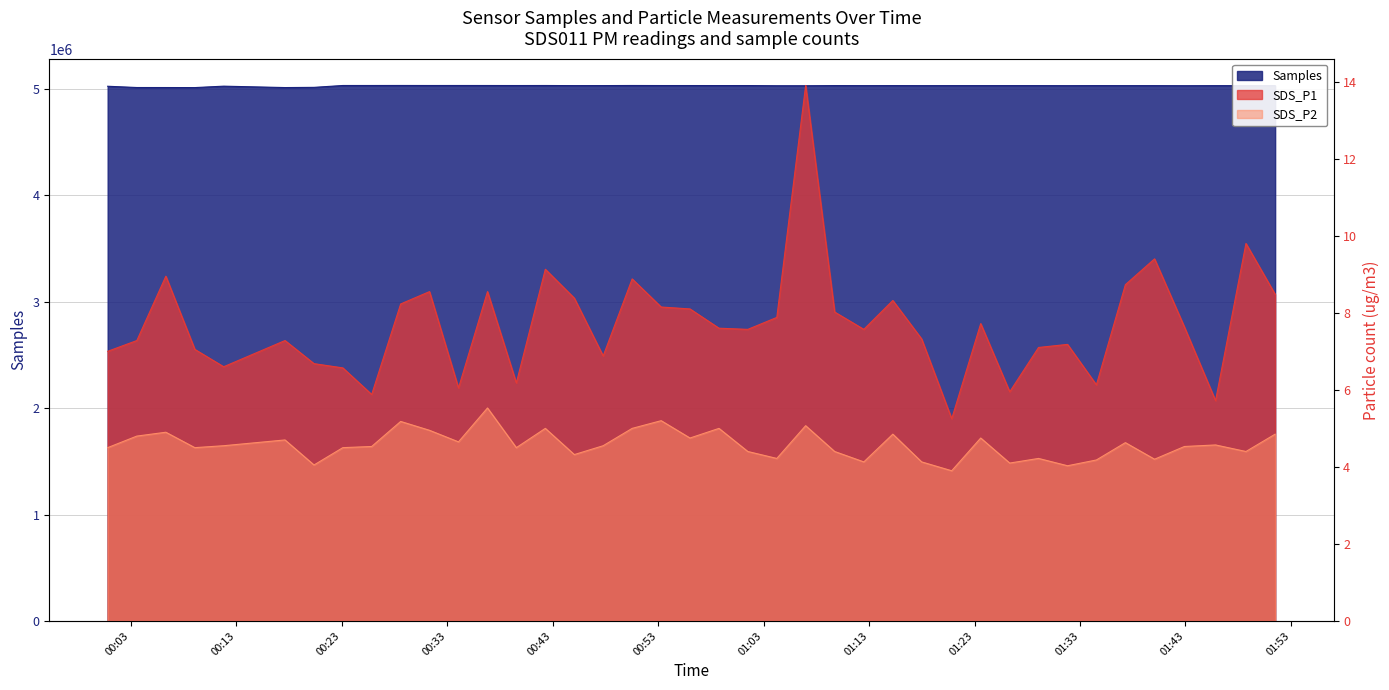

Reading left to right, what are all the values shown in this chart?

Samples: 2022/11/10 00:00:48=5025378.0	2022/11/10 00:03:34=5013516.0	2022/11/10 00:06:19=5013298.0	2022/11/10 00:09:04=5012875.0	2022/11/10 00:11:48=5026220.0	2022/11/10 00:17:37=5013084.0	2022/11/10 00:20:22=5015025.0	2022/11/10 00:23:06=5032474.0	2022/11/10 00:25:50=5032512.0	2022/11/10 00:28:35=5032756.0	2022/11/10 00:31:19=5032445.0	2022/11/10 00:34:04=5032542.0	2022/11/10 00:36:49=5032450.0	2022/11/10 00:39:33=5032162.0	2022/11/10 00:42:18=5032425.0	2022/11/10 00:45:03=5031399.0	2022/11/10 00:47:47=5031718.0	2022/11/10 00:50:32=5032554.0	2022/11/10 00:53:17=5032057.0	2022/11/10 00:56:01=5032049.0	2022/11/10 00:58:46=5031889.0	2022/11/10 01:01:30=5031967.0	2022/11/10 01:04:15=5030155.0	2022/11/10 01:06:59=5030191.0	2022/11/10 01:09:44=5031623.0	2022/11/10 01:12:30=5031237.0	2022/11/10 01:15:15=5031568.0	2022/11/10 01:17:59=5031134.0	2022/11/10 01:20:50=5031359.0	2022/11/10 01:23:35=5031350.0	2022/11/10 01:26:20=5031445.0	2022/11/10 01:29:04=5031354.0	2022/11/10 01:31:49=5030929.0	2022/11/10 01:34:33=5031445.0	2022/11/10 01:37:18=5031231.0	2022/11/10 01:40:04=5031187.0	2022/11/10 01:42:54=5030528.0	2022/11/10 01:45:51=5031152.0	2022/11/10 01:48:44=5030945.0	2022/11/10 01:51:30=5031236.0
SDS_P1: 2022/11/10 00:00:48=7.0	2022/11/10 00:03:34=7.3	2022/11/10 00:06:19=8.9	2022/11/10 00:09:04=7.0	2022/11/10 00:11:48=6.6	2022/11/10 00:17:37=7.3	2022/11/10 00:20:22=6.7	2022/11/10 00:23:06=6.6	2022/11/10 00:25:50=5.9	2022/11/10 00:28:35=8.2	2022/11/10 00:31:19=8.6	2022/11/10 00:34:04=6.0	2022/11/10 00:36:49=8.6	2022/11/10 00:39:33=6.2	2022/11/10 00:42:18=9.1	2022/11/10 00:45:03=8.4	2022/11/10 00:47:47=6.9	2022/11/10 00:50:32=8.9	2022/11/10 00:53:17=8.2	2022/11/10 00:56:01=8.1	2022/11/10 00:58:46=7.6	2022/11/10 01:01:30=7.6	2022/11/10 01:04:15=7.9	2022/11/10 01:06:59=13.9	2022/11/10 01:09:44=8.0	2022/11/10 01:12:30=7.6	2022/11/10 01:15:15=8.3	2022/11/10 01:17:59=7.3	2022/11/10 01:20:50=5.2	2022/11/10 01:23:35=7.7	2022/11/10 01:26:20=6.0	2022/11/10 01:29:04=7.1	2022/11/10 01:31:49=7.2	2022/11/10 01:34:33=6.1	2022/11/10 01:37:18=8.7	2022/11/10 01:40:04=9.4	2022/11/10 01:42:54=7.6	2022/11/10 01:45:51=5.7	2022/11/10 01:48:44=9.8	2022/11/10 01:51:30=8.5
SDS_P2: 2022/11/10 00:00:48=4.5	2022/11/10 00:03:34=4.8	2022/11/10 00:06:19=4.9	2022/11/10 00:09:04=4.5	2022/11/10 00:11:48=4.5	2022/11/10 00:17:37=4.7	2022/11/10 00:20:22=4.0	2022/11/10 00:23:06=4.5	2022/11/10 00:25:50=4.5	2022/11/10 00:28:35=5.2	2022/11/10 00:31:19=5.0	2022/11/10 00:34:04=4.7	2022/11/10 00:36:49=5.5	2022/11/10 00:39:33=4.5	2022/11/10 00:42:18=5.0	2022/11/10 00:45:03=4.3	2022/11/10 00:47:47=4.5	2022/11/10 00:50:32=5.0	2022/11/10 00:53:17=5.2	2022/11/10 00:56:01=4.8	2022/11/10 00:58:46=5.0	2022/11/10 01:01:30=4.4	2022/11/10 01:04:15=4.2	2022/11/10 01:06:59=5.1	2022/11/10 01:09:44=4.4	2022/11/10 01:12:30=4.1	2022/11/10 01:15:15=4.8	2022/11/10 01:17:59=4.1	2022/11/10 01:20:50=3.9	2022/11/10 01:23:35=4.8	2022/11/10 01:26:20=4.1	2022/11/10 01:29:04=4.2	2022/11/10 01:31:49=4.0	2022/11/10 01:34:33=4.2	2022/11/10 01:37:18=4.6	2022/11/10 01:40:04=4.2	2022/11/10 01:42:54=4.5	2022/11/10 01:45:51=4.6	2022/11/10 01:48:44=4.4	2022/11/10 01:51:30=4.8